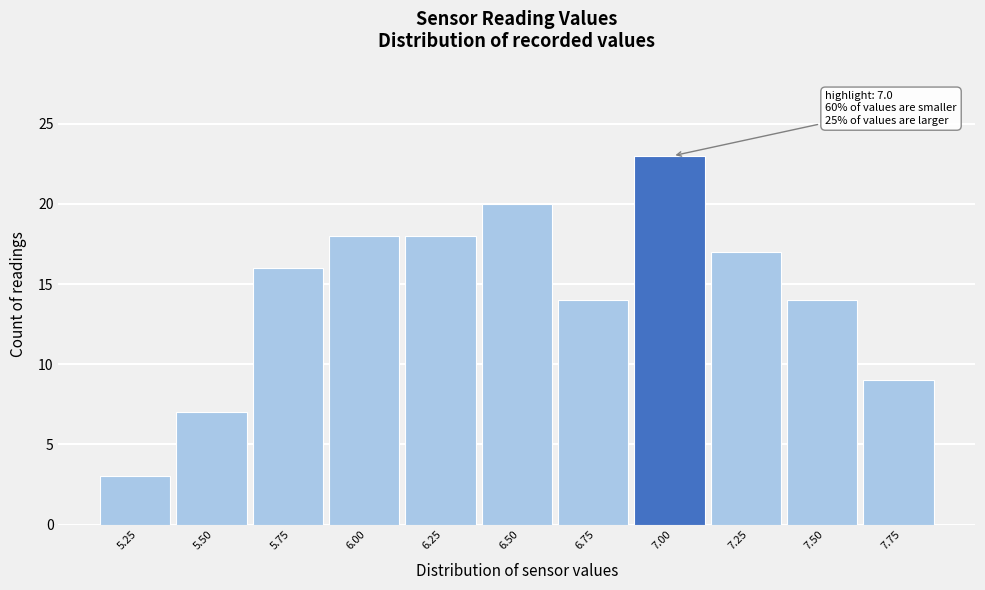

Reading left to right, transcribe all the data shown in this chart.

3	7	16	18	18	20	14	23	17	14	9